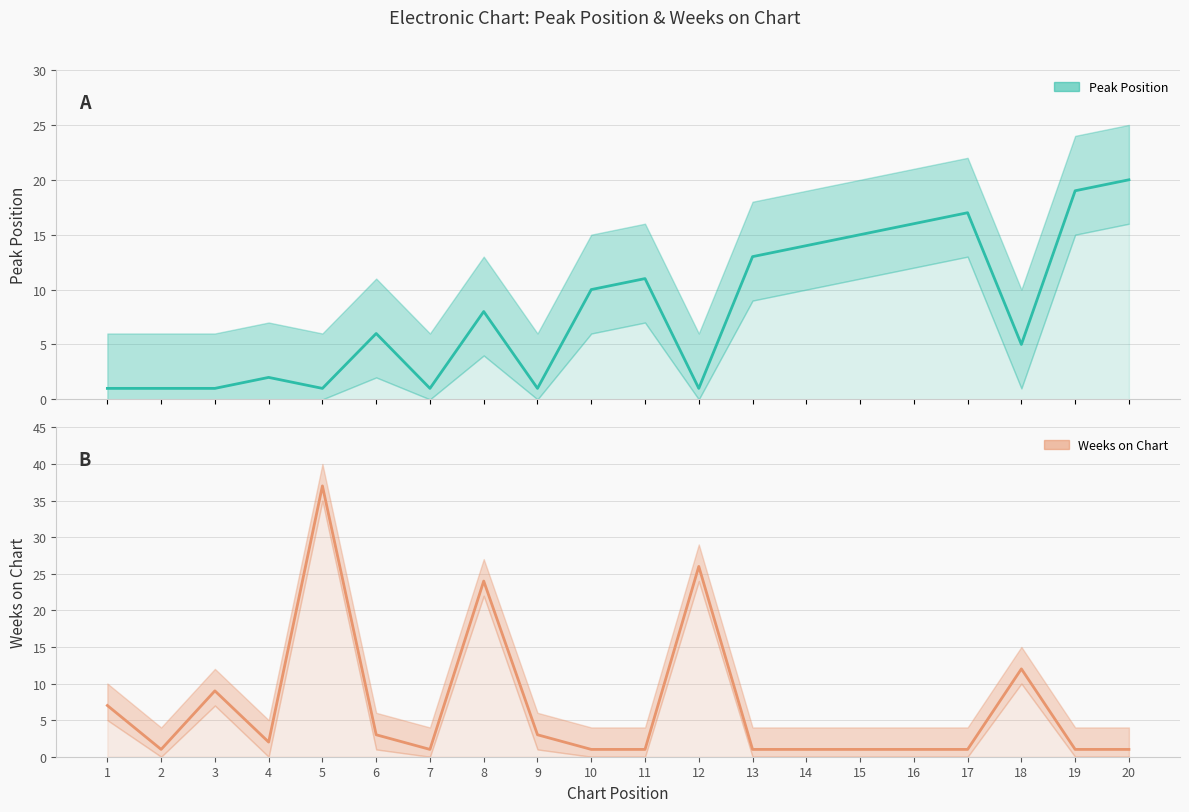

Reading left to right, list all the values displayed in this chart.

Peak Position: 1	1	1	2	1	6	1	8	1	10	11	1	13	14	15	16	17	5	19	20
Weeks on Chart: 7	1	9	2	37	3	1	24	3	1	1	26	1	1	1	1	1	12	1	1